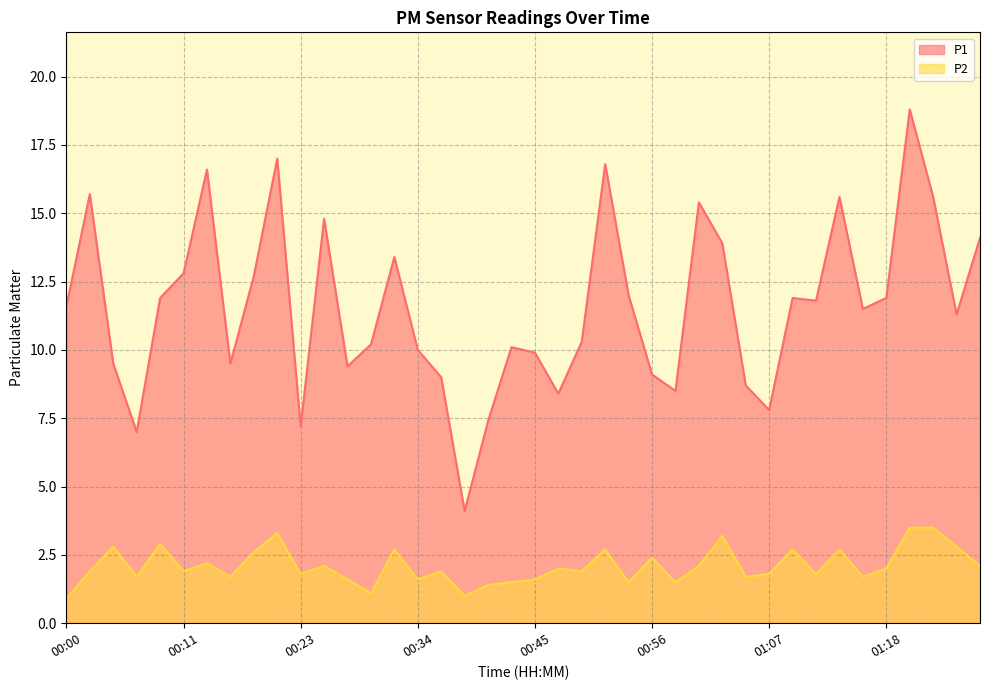

Reading right to left, extract all data points from this chart.

P1: 14.1	11.3	15.6	18.8	11.9	11.5	15.6	11.8	11.9	7.8	8.7	13.9	15.4	8.5	9.1	12.0	16.8	10.3	8.4	9.9	10.1	7.4	4.1	9.0	10.0	13.4	10.2	9.4	14.8	7.2	17.0	12.7	9.5	16.6	12.8	11.9	7.0	9.5	15.7	11.6
P2: 2.1	2.8	3.5	3.5	2.0	1.7	2.7	1.8	2.7	1.8	1.7	3.2	2.1	1.5	2.4	1.5	2.7	1.9	2.0	1.6	1.5	1.4	1.0	1.9	1.6	2.7	1.1	1.6	2.1	1.8	3.3	2.6	1.7	2.2	1.9	2.9	1.7	2.8	1.9	0.9